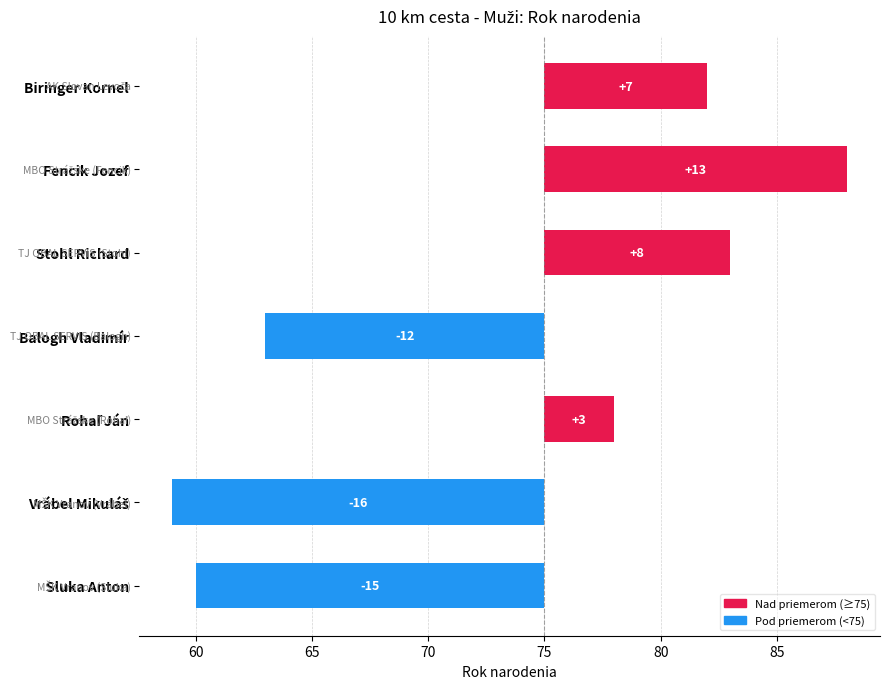

Does the chart contain stacked bars?

No